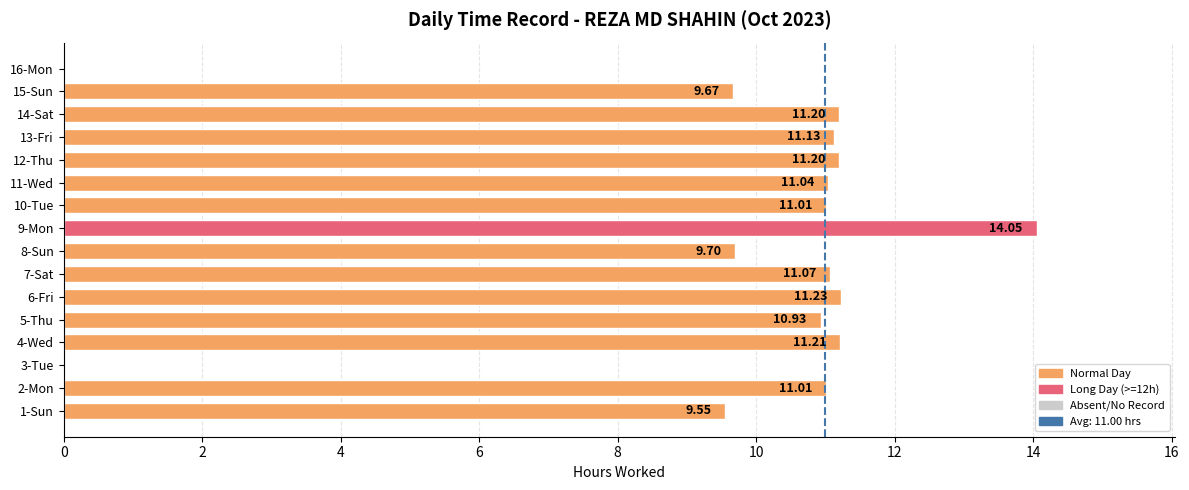

What is the sum of the values at 3-Tue and 7-Sat?

11.1